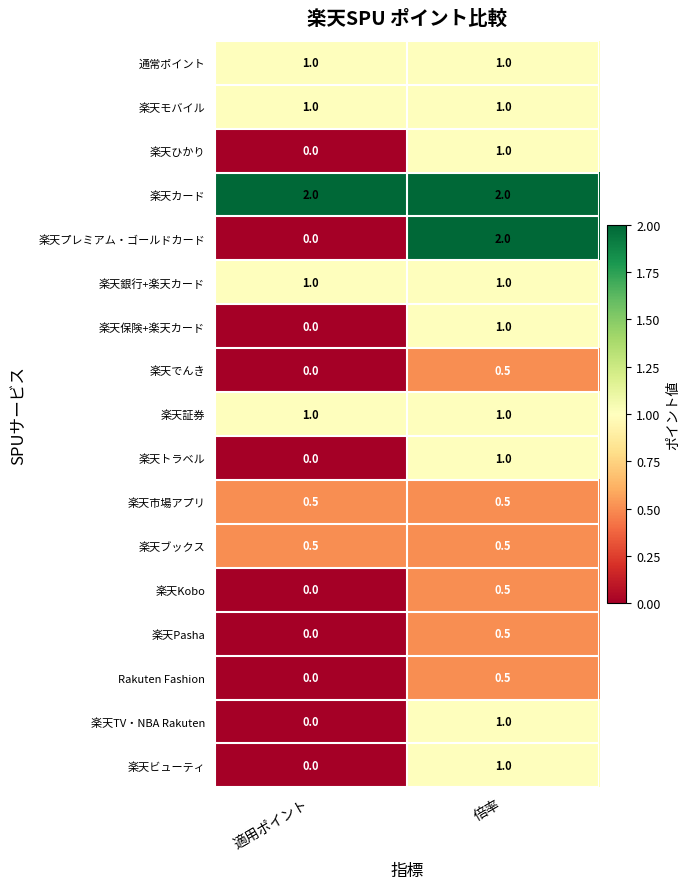

How many categories are shown in the chart?

2